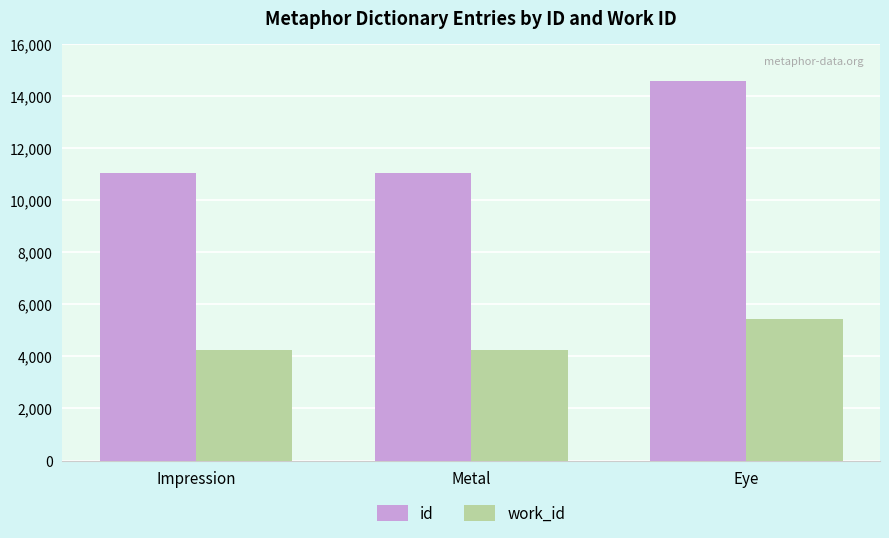

What is the difference between the highest and lowest values at Eye?

9111